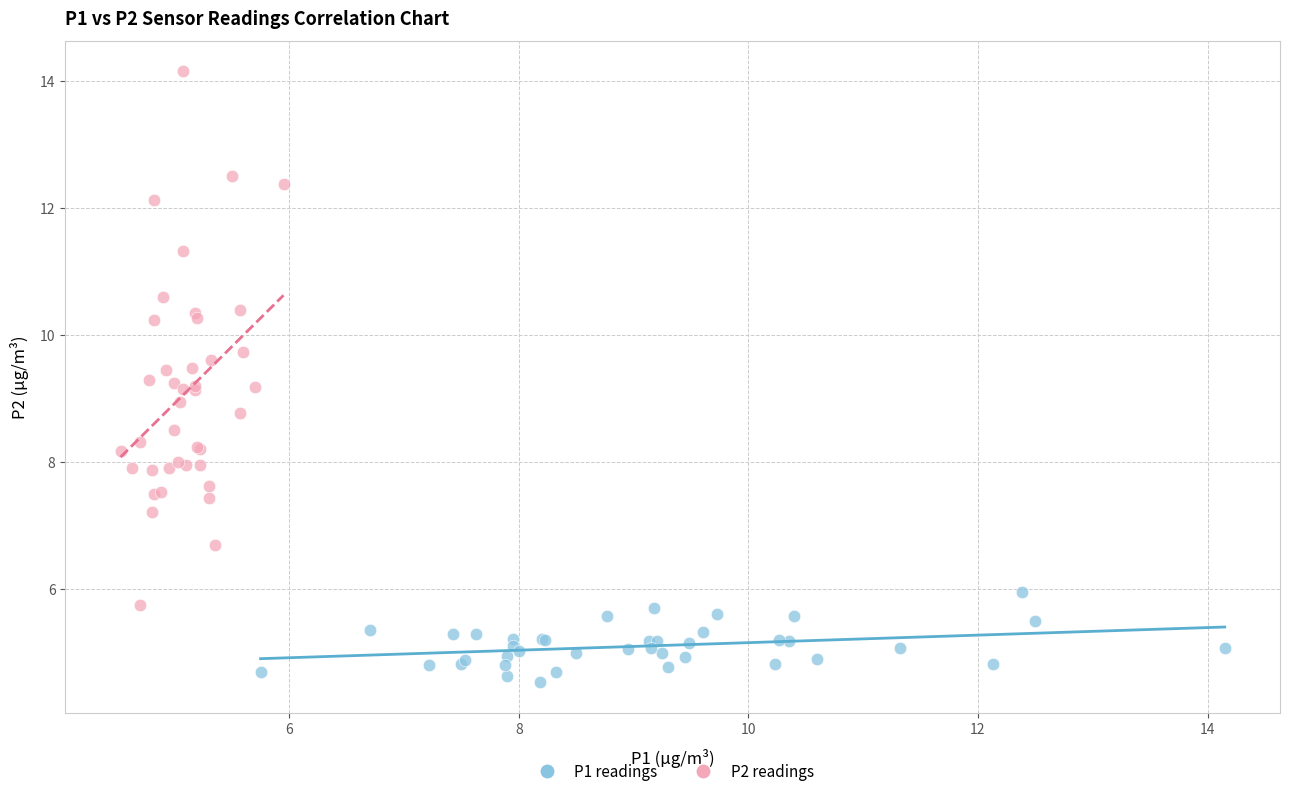

Which series has the widest spread of Y values?

P2 readings